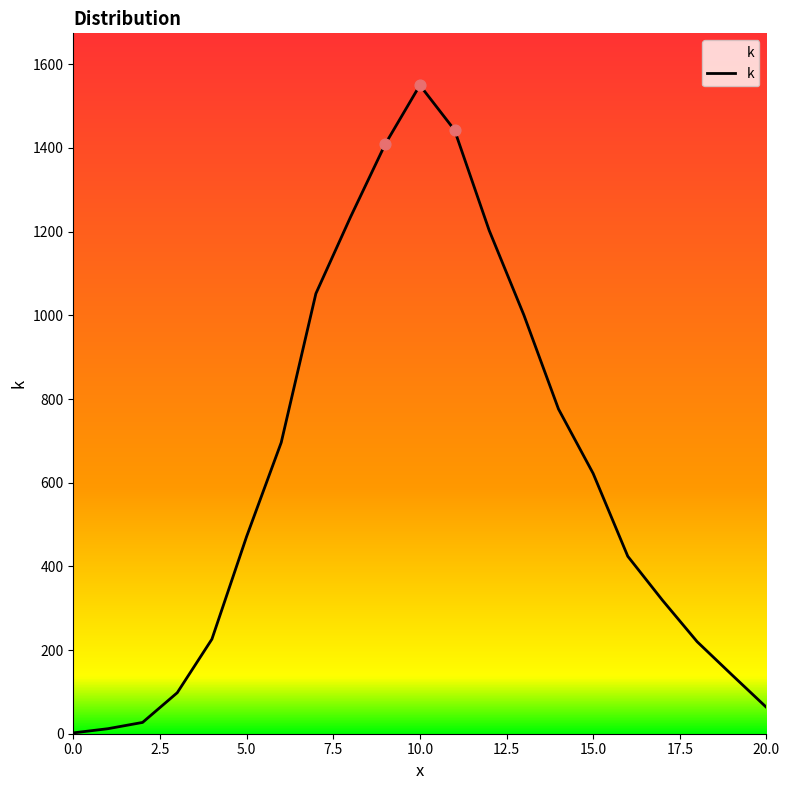

What is the greatest value displayed?

1550